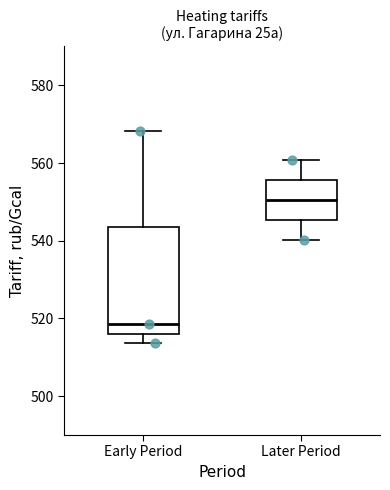

Which box has the highest median line?

Later Period